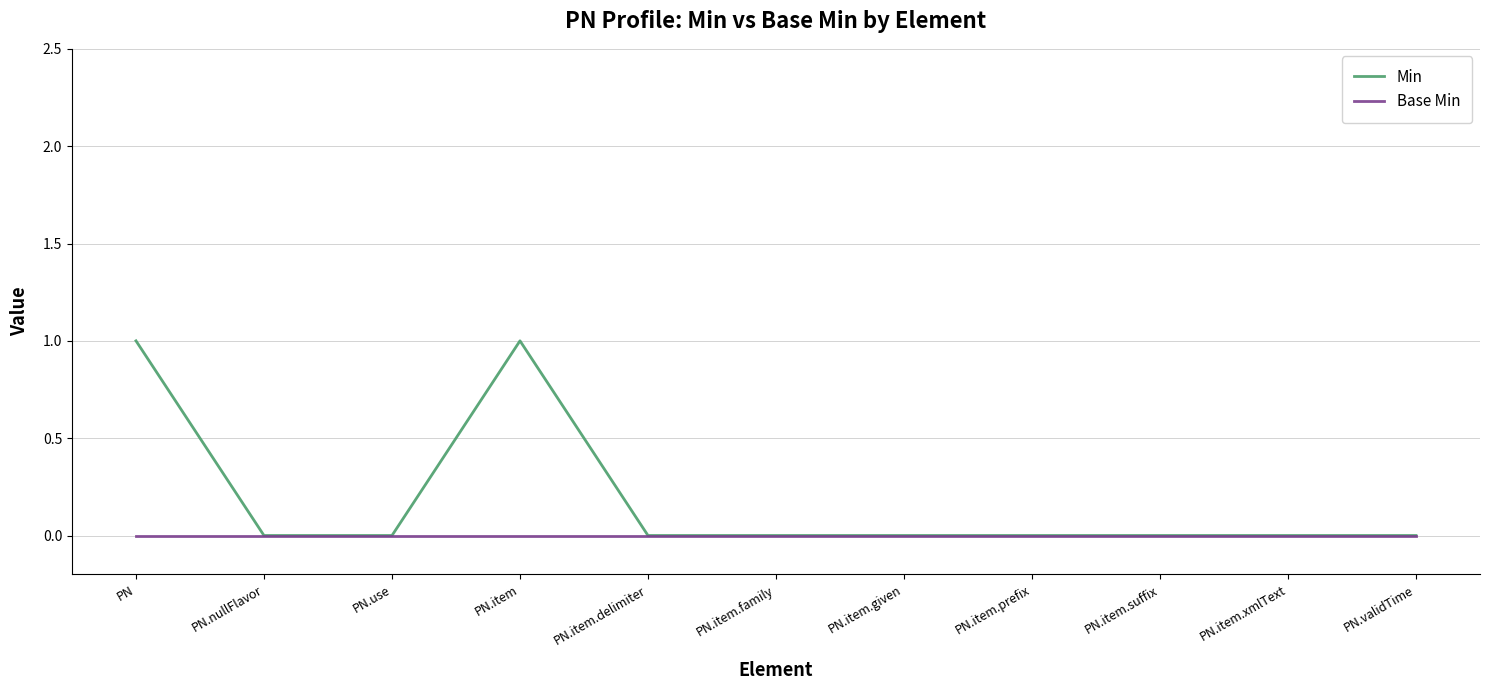

What is the greatest value displayed?

1